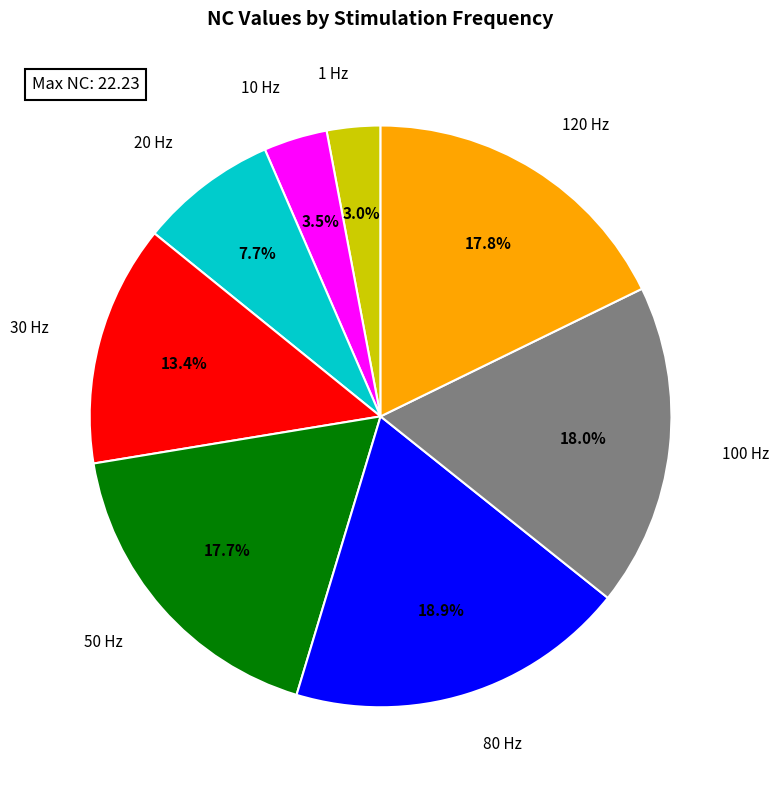

Between 30 Hz and 80 Hz, which is larger?

80 Hz